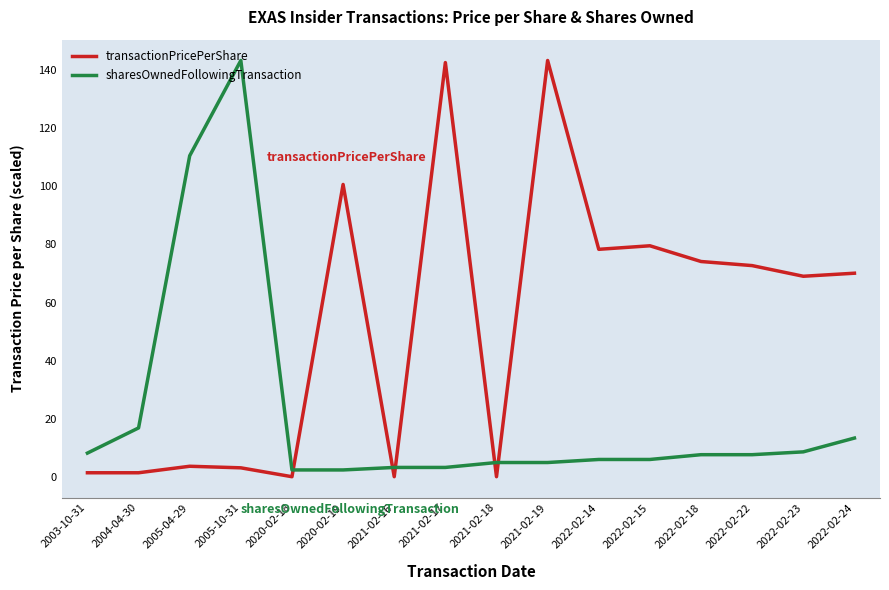

How many categories are shown in the chart?

16